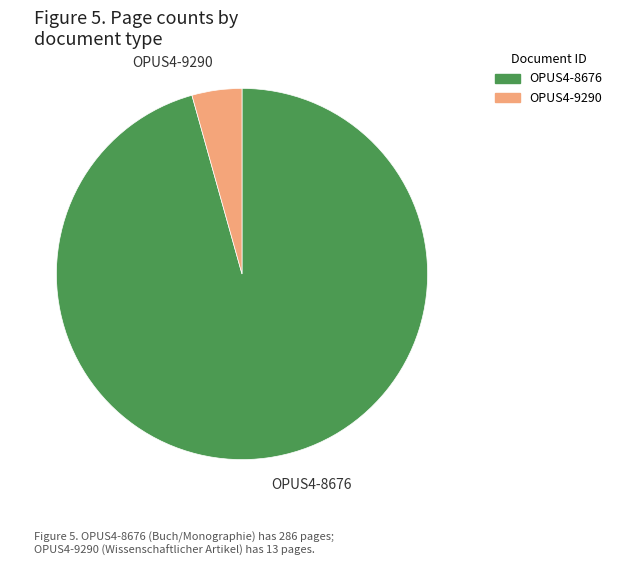

The OPUS4-9290 slice represents 4% of the pie. True or false?

True